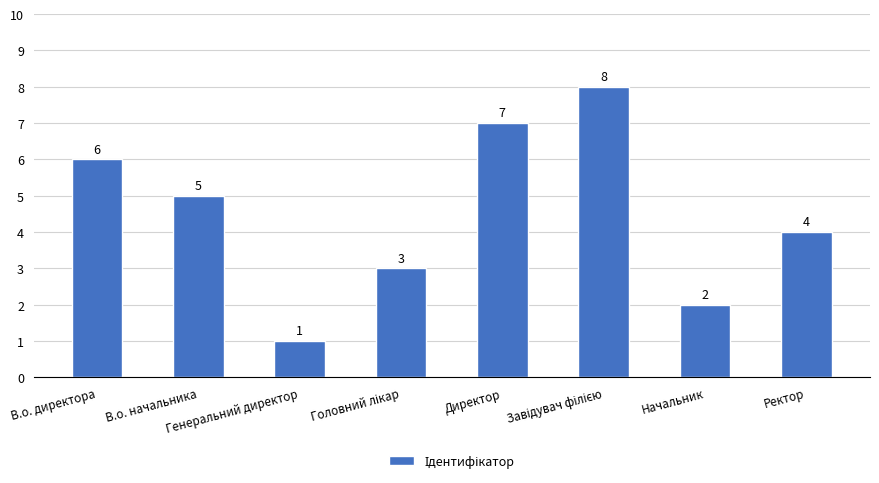

What is the sum of all values?

36